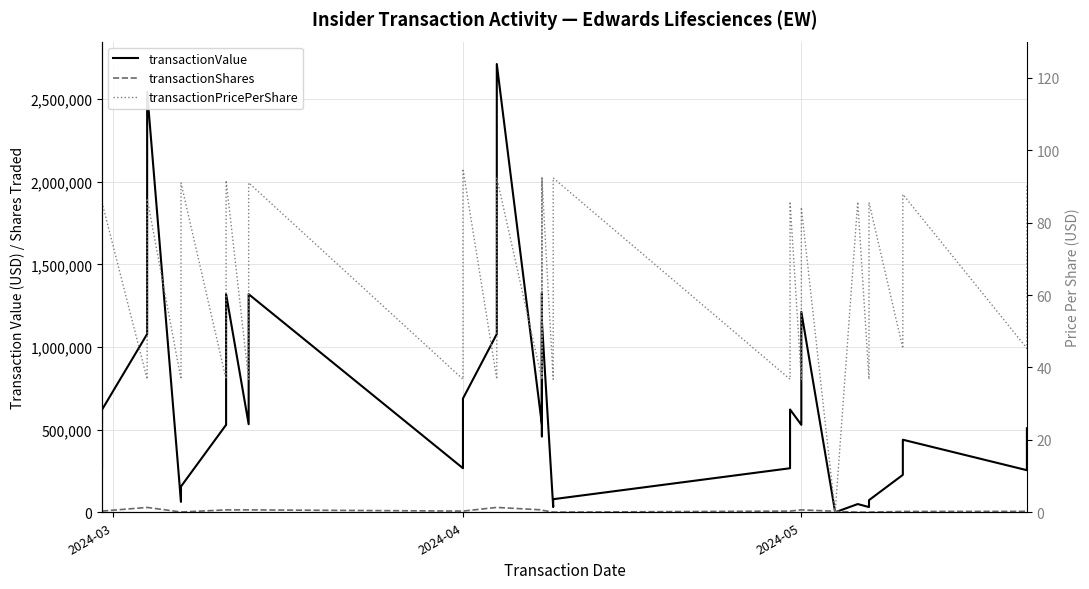

How many times do transactionShares and transactionValue cross each other?

2